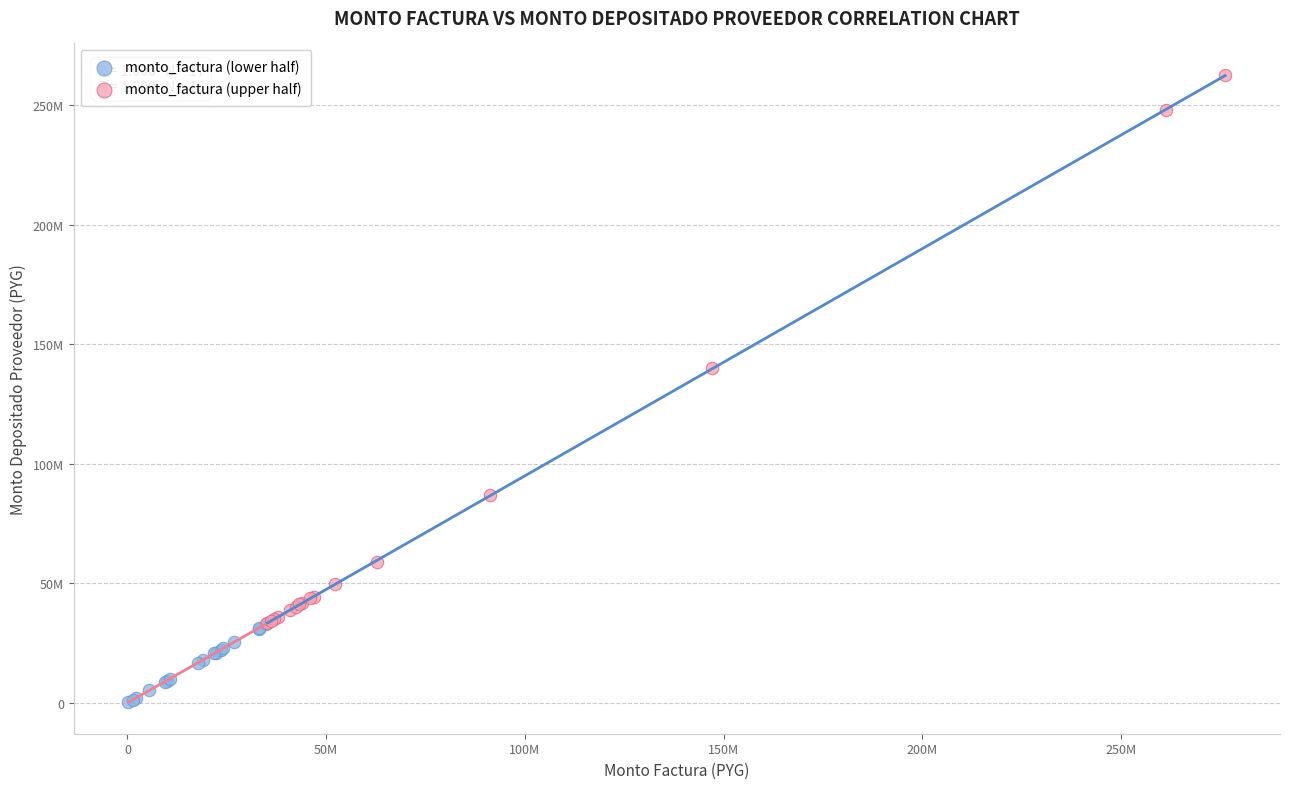

Which series reaches the minimum Y coordinate?

monto_factura (lower half)